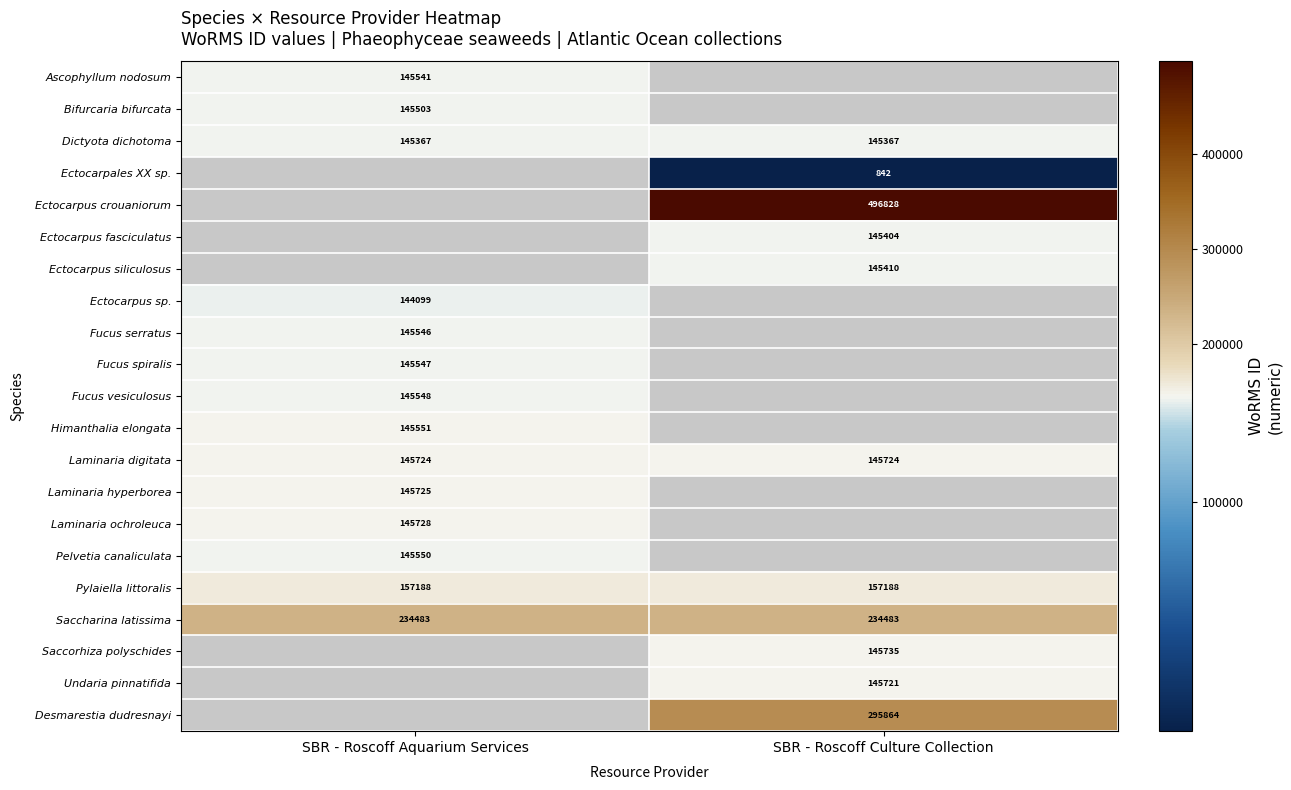

What is the highest value of the Saccharina latissima series?

234483